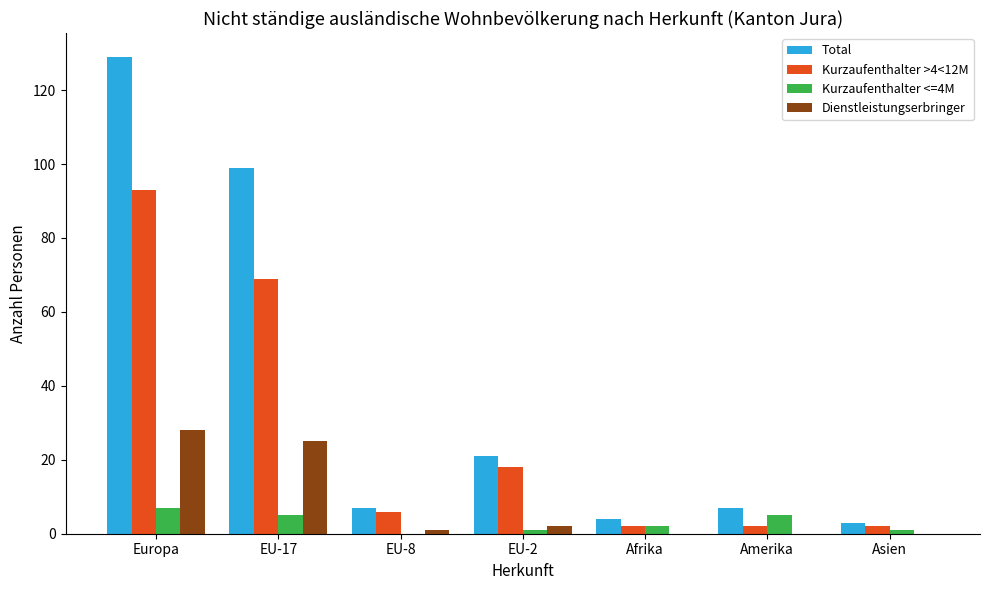

Reading right to left, what are all the values shown in this chart?

Total: Asien=3	Amerika=7	Afrika=4	EU-2=21	EU-8=7	EU-17=99	Europa=129
Kurzaufenthalter >4<12M: Asien=2	Amerika=2	Afrika=2	EU-2=18	EU-8=6	EU-17=69	Europa=93
Kurzaufenthalter <=4M: Asien=1	Amerika=5	Afrika=2	EU-2=1	EU-8=0	EU-17=5	Europa=7
Dienstleistungserbringer: Asien=0	Amerika=0	Afrika=0	EU-2=2	EU-8=1	EU-17=25	Europa=28